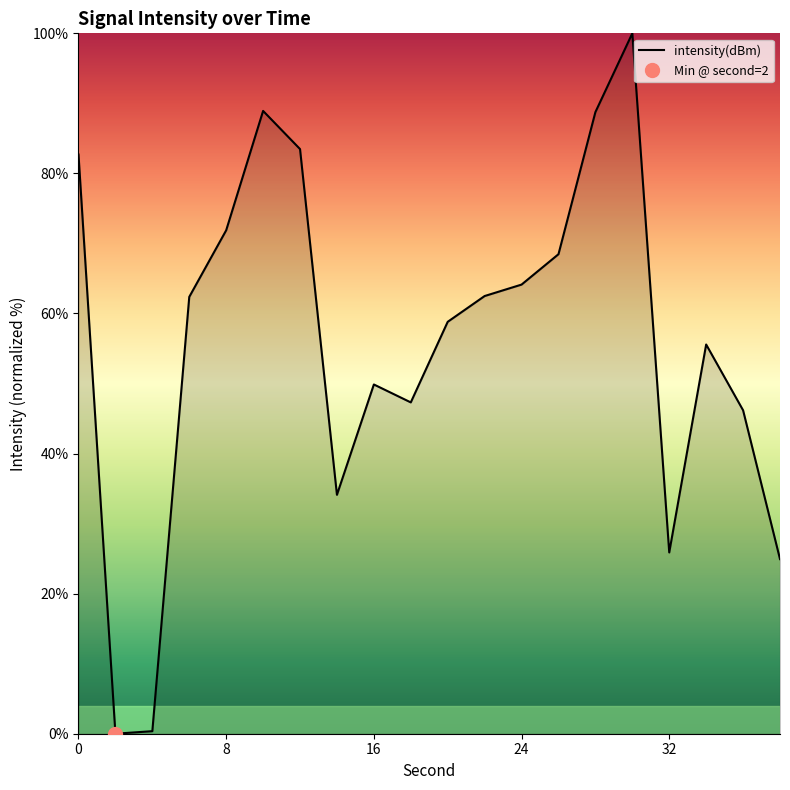

Does the chart have visible grid lines?

No